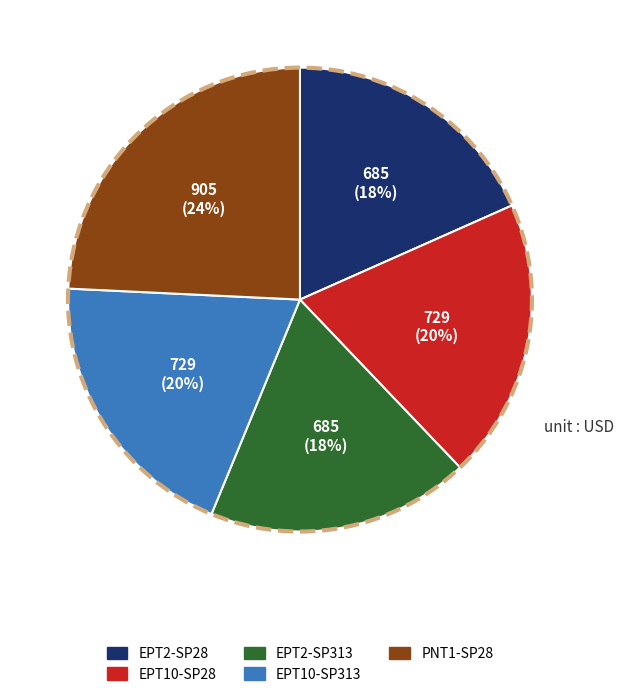

How many slices are in this pie chart?

5